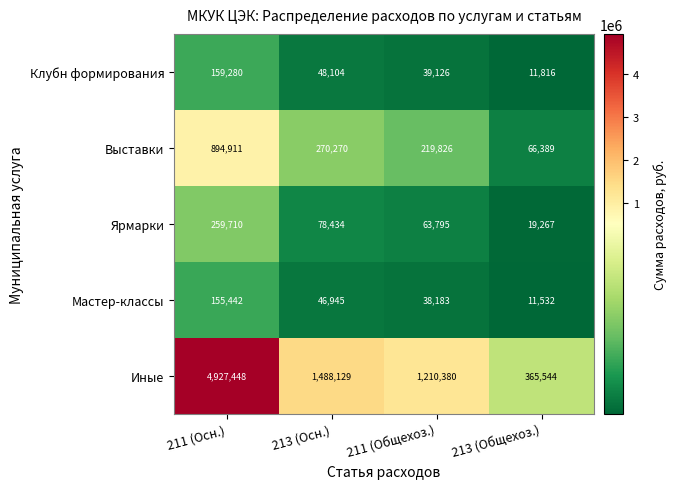

At which category is the sum across all series the highest?

211 (Осн.)